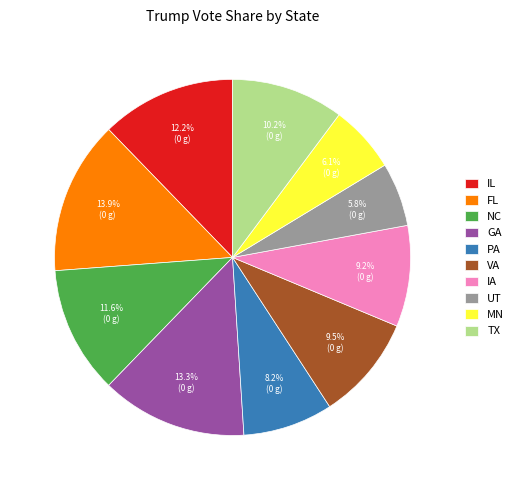

How many segments does this pie chart have?

10